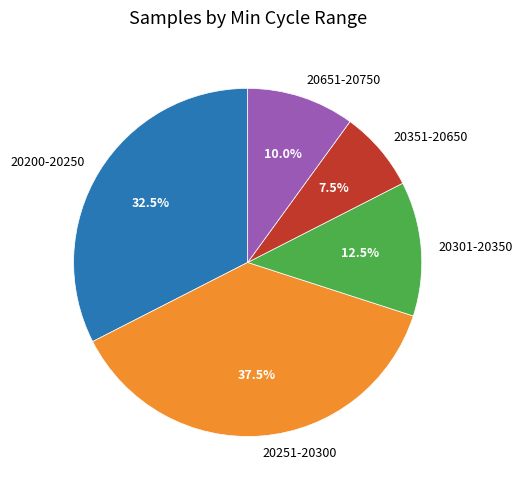

What is the ratio of the value at 20651-20750 to the value at 20200-20250?

0.3